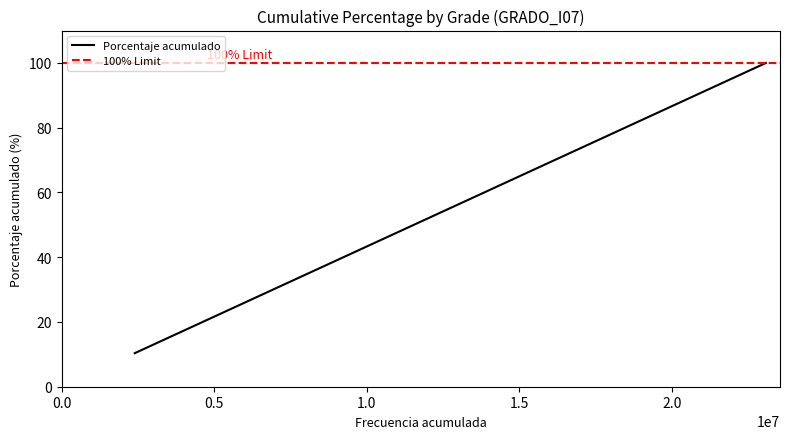

True or false: the data has more than 0 interior local peaks.

False